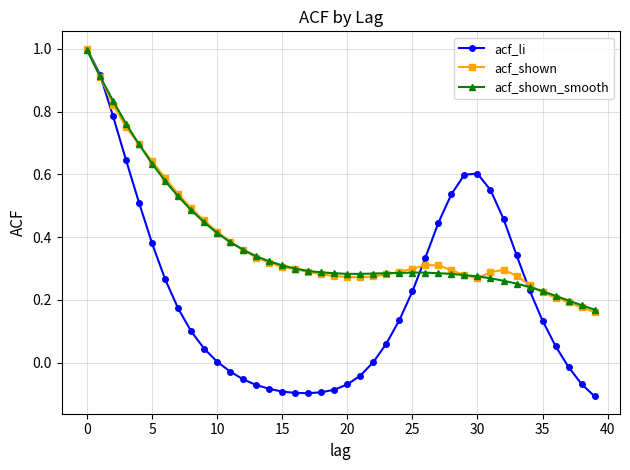

Which series has the largest range (max minus min)?

acf_li